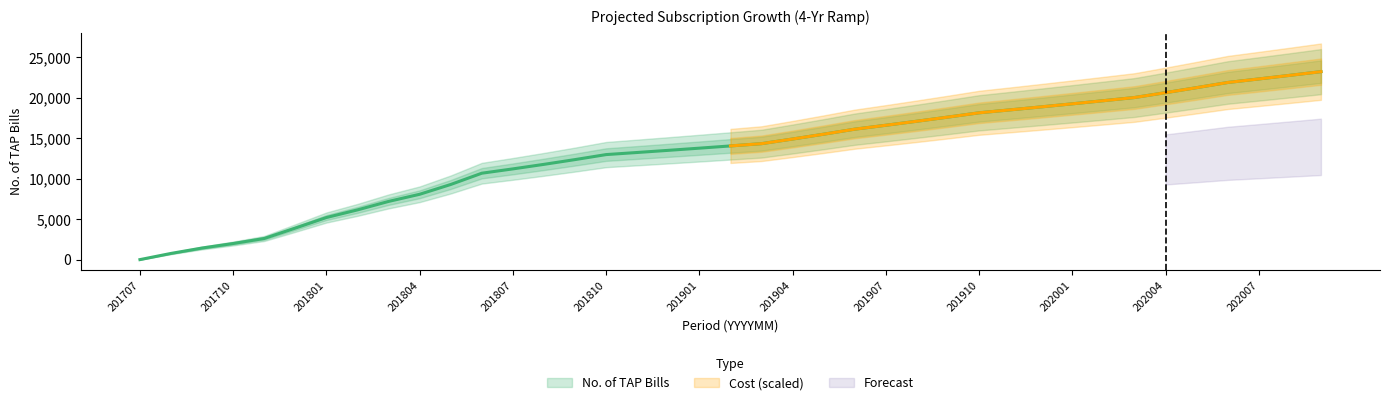

What is the sum of the values at 202002 and 202001?

38924.2